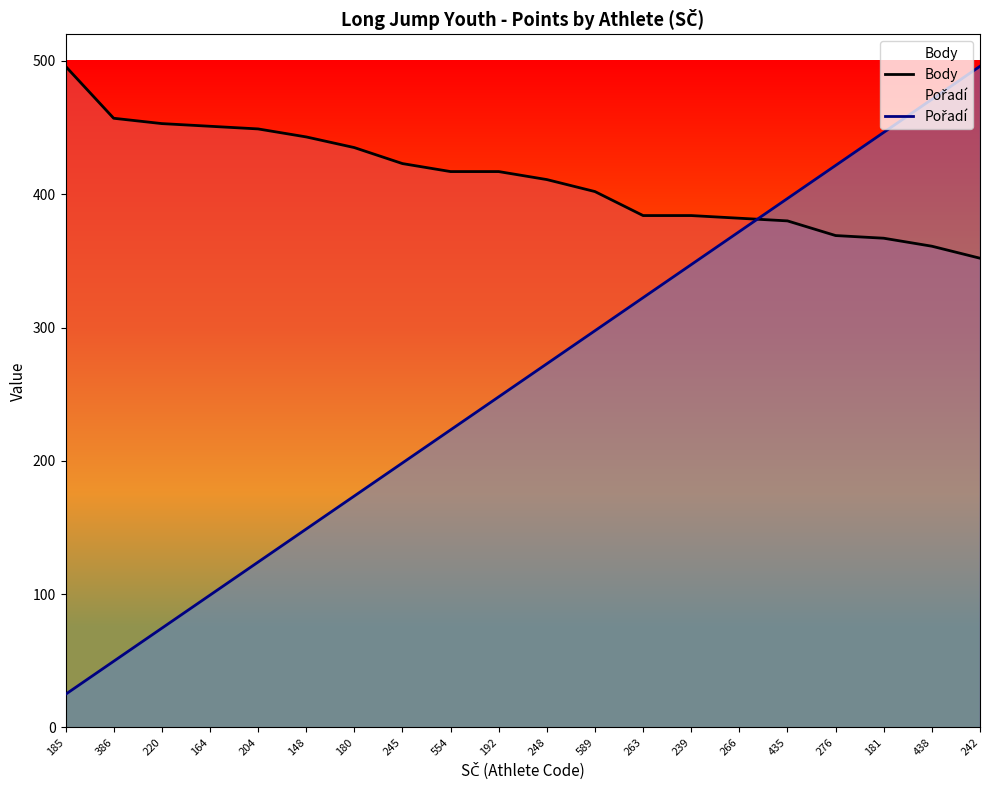

Which series has the widest spread of values?

Pořadí